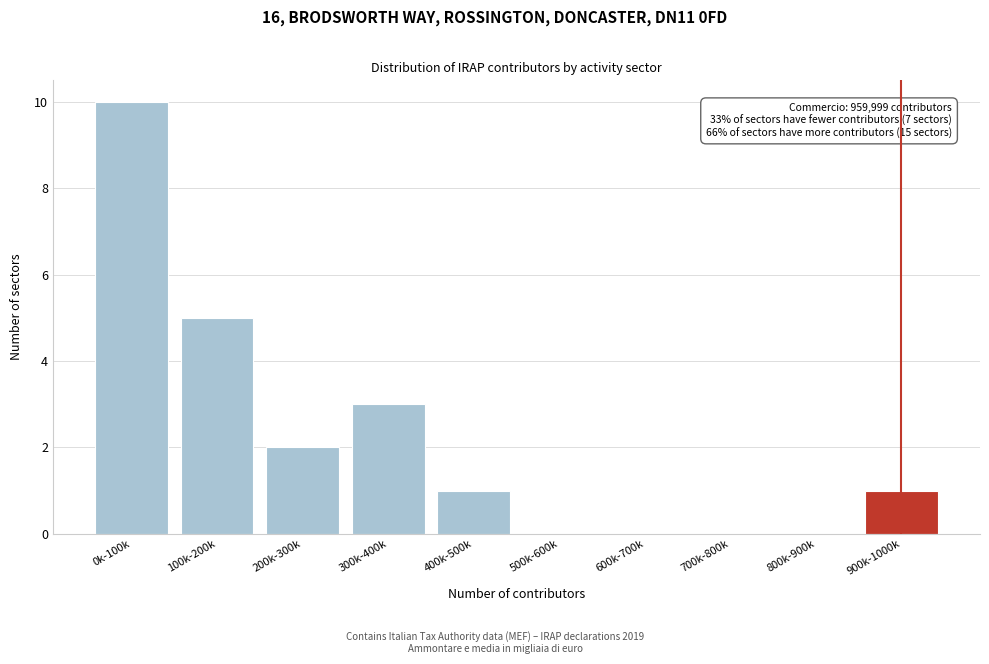

Reading left to right, list all the values displayed in this chart.

0k-100k=10	100k-200k=5	200k-300k=2	300k-400k=3	400k-500k=1	500k-600k=0	600k-700k=0	700k-800k=0	800k-900k=0	900k-1000k=1